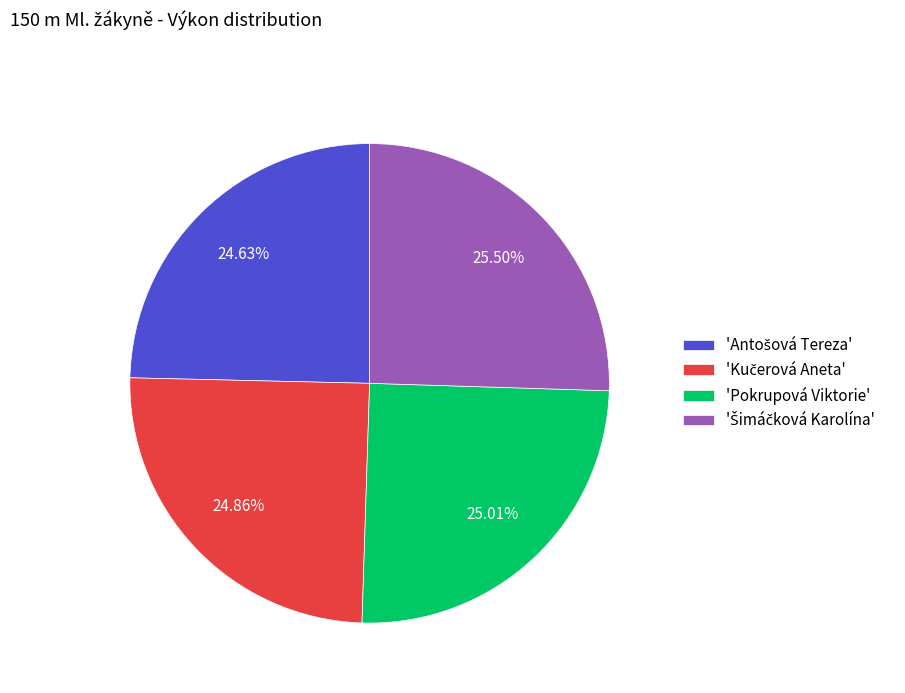

Is there any slice that represents more than half of the pie?

No